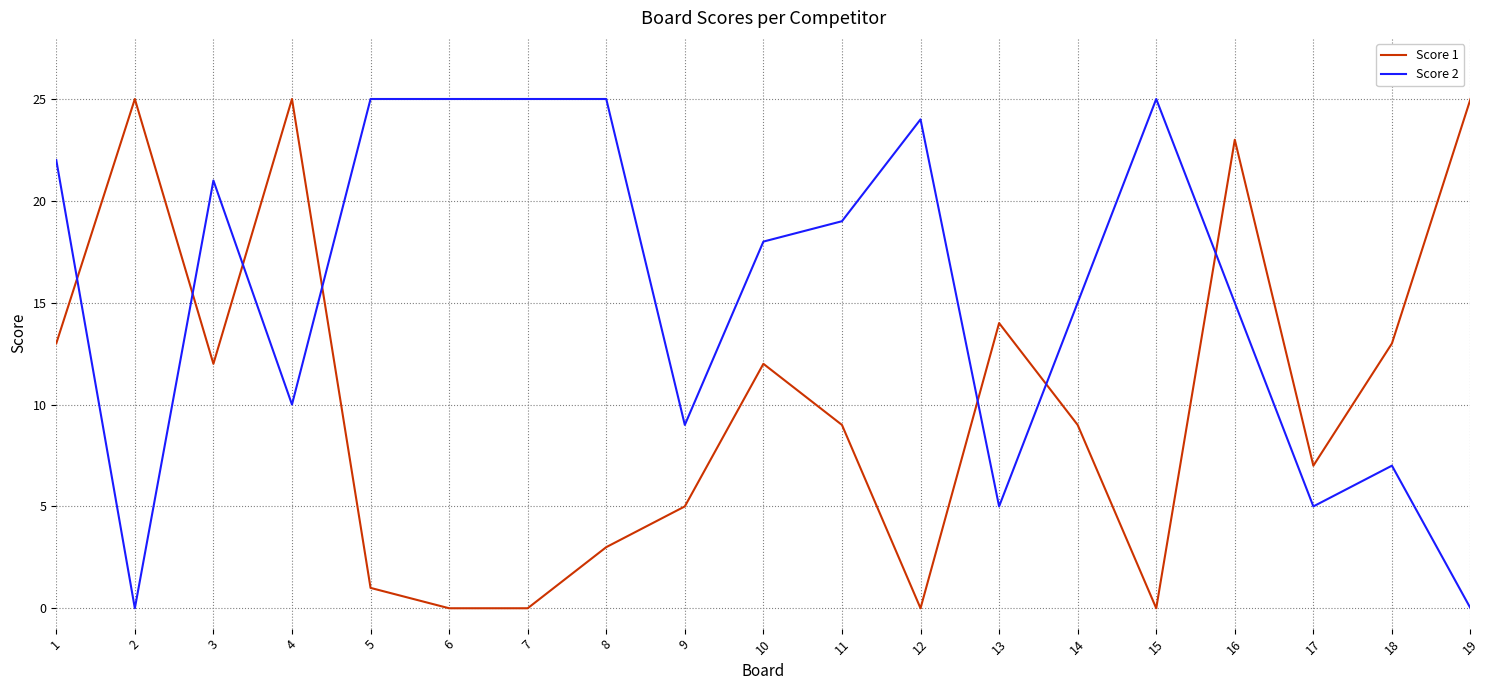

Reading right to left, list all the values displayed in this chart.

Score 1: 19=25	18=13	17=7	16=23	15=0	14=9	13=14	12=0	11=9	10=12	9=5	8=3	7=0	6=0	5=1	4=25	3=12	2=25	1=13
Score 2: 19=0	18=7	17=5	16=15	15=25	14=15	13=5	12=24	11=19	10=18	9=9	8=25	7=25	6=25	5=25	4=10	3=21	2=0	1=22